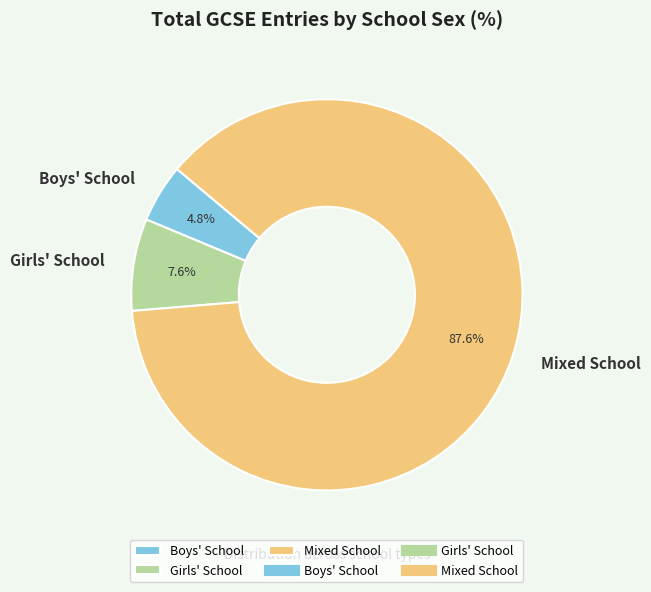

Is there a majority slice in this chart?

Yes